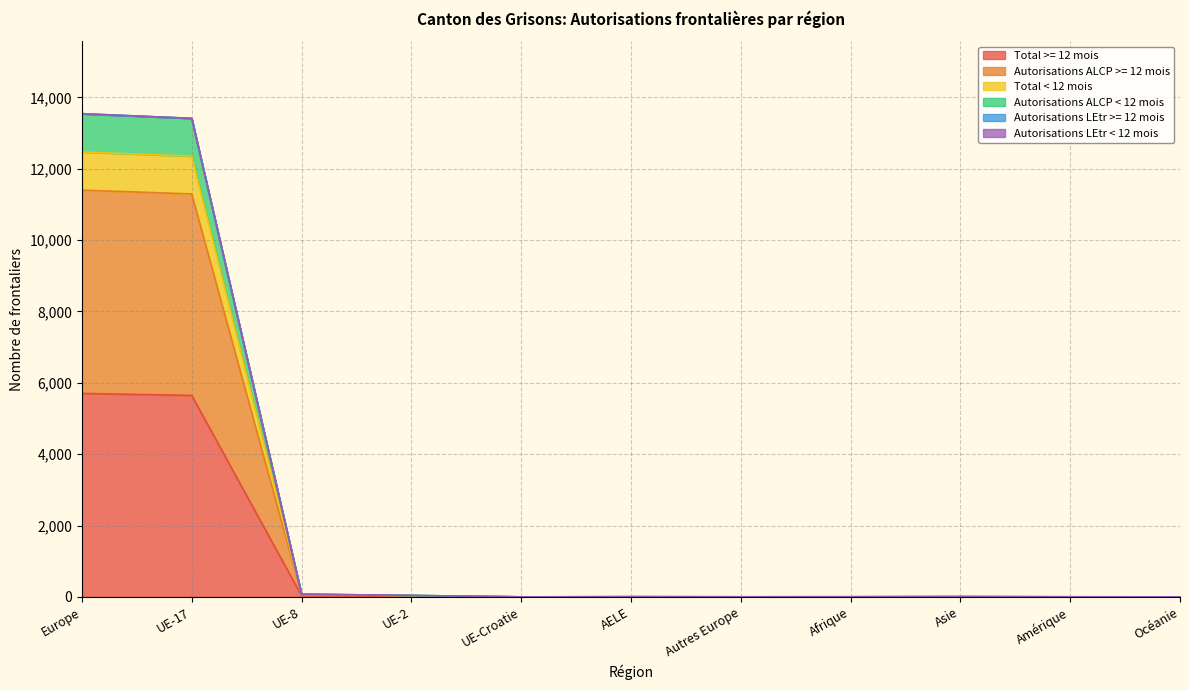

At which label does Total < 12 mois first exceed 4?

Europe